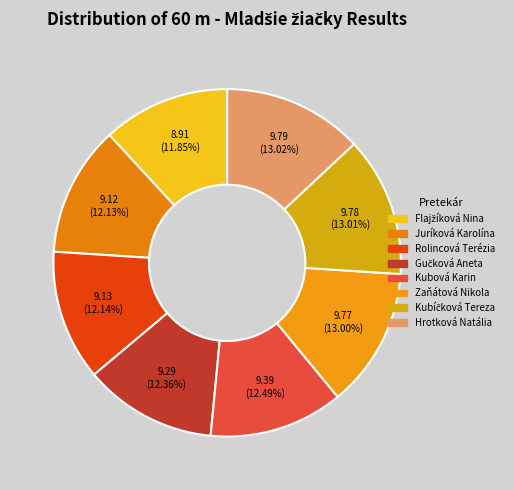

Count the number of slices in the pie.

8